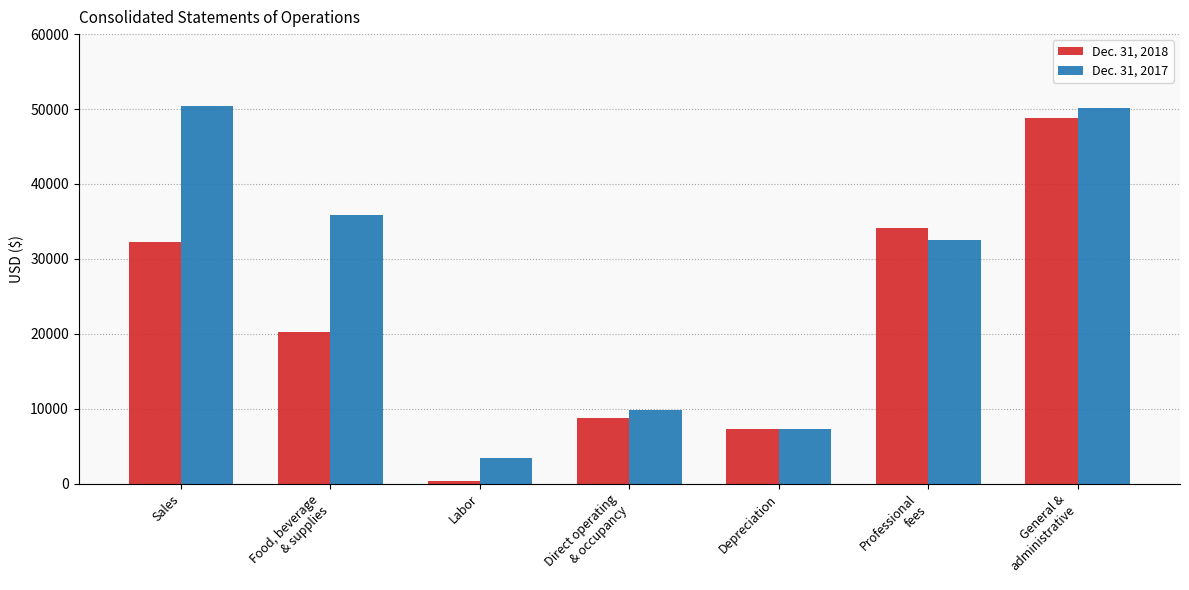

What is the value of the Dec. 31, 2017 bar at the 6th from the left?

32484